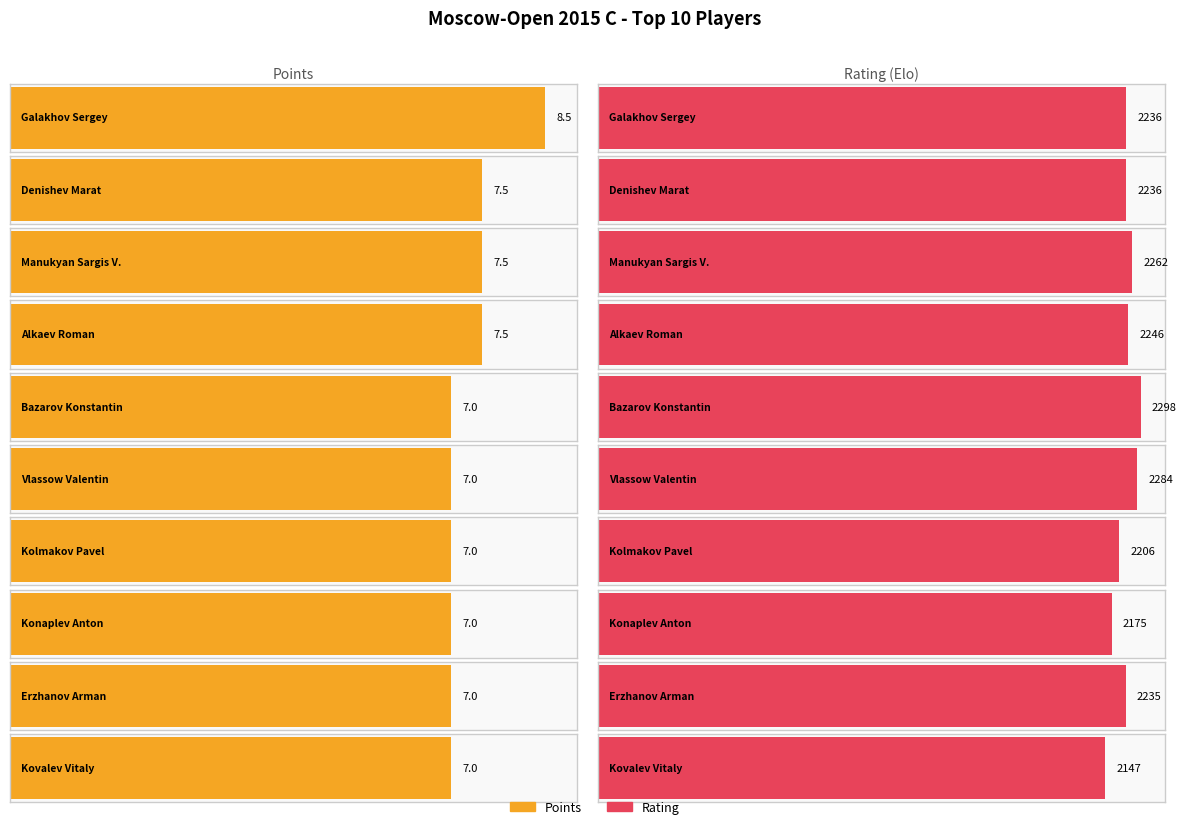

Rank the series by their average value, from lowest to highest.

Points, Rating